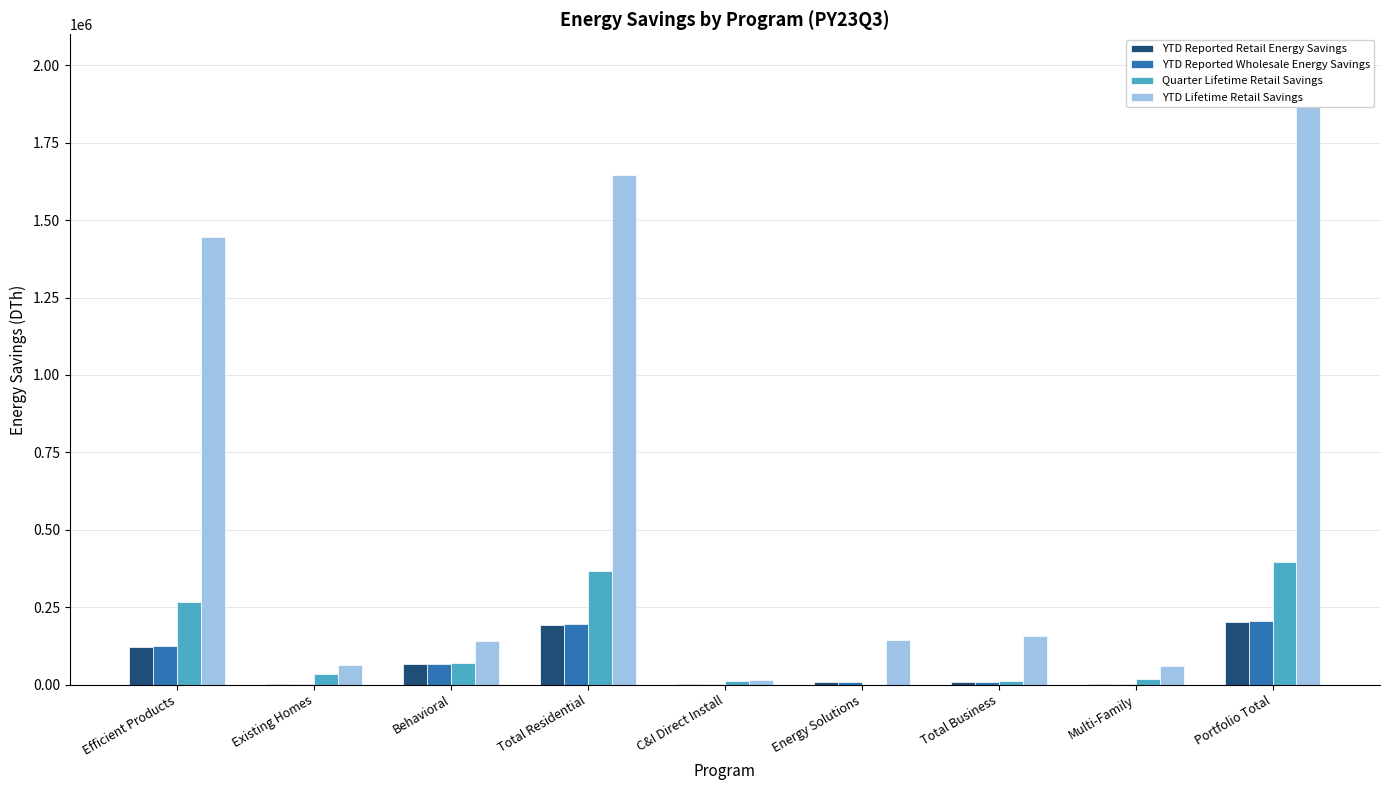

What is the maximum value for Quarter Lifetime Retail Savings?

397494.1